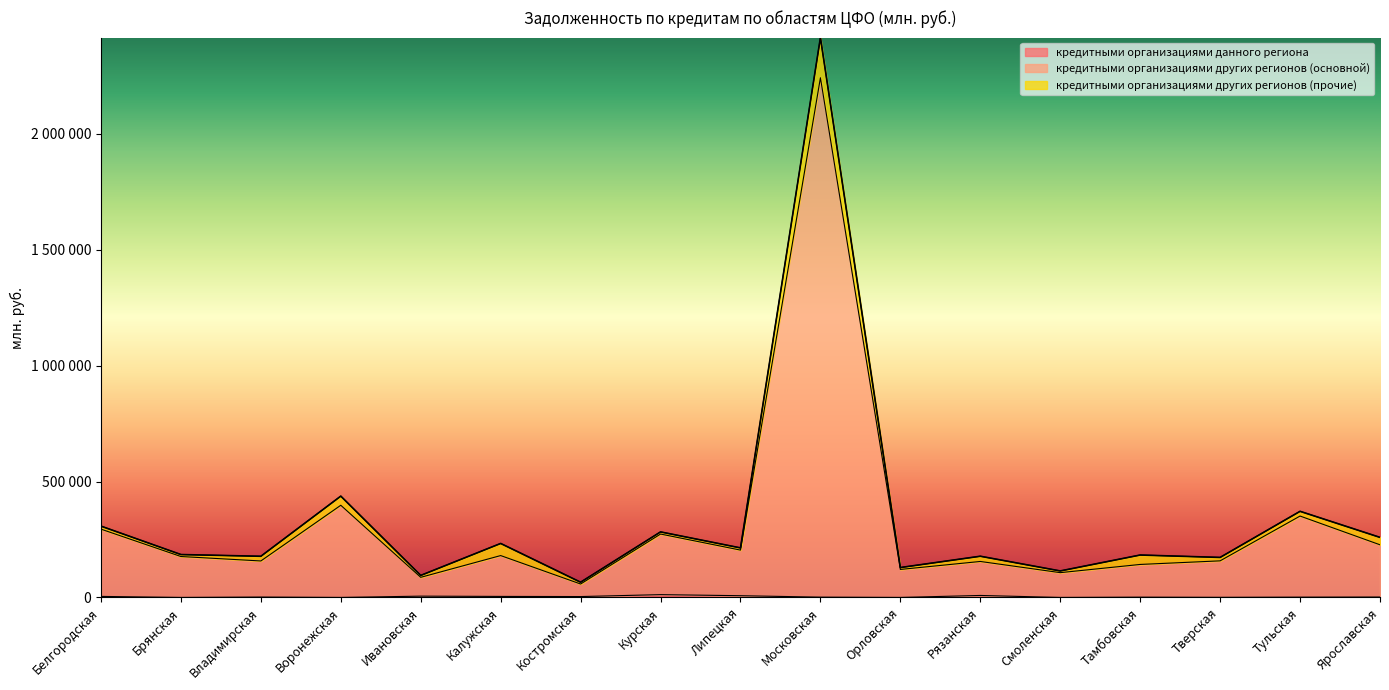

True or false: кредитными организациями других регионов (основной) and кредитными организациями данного региона cross at least once.

False